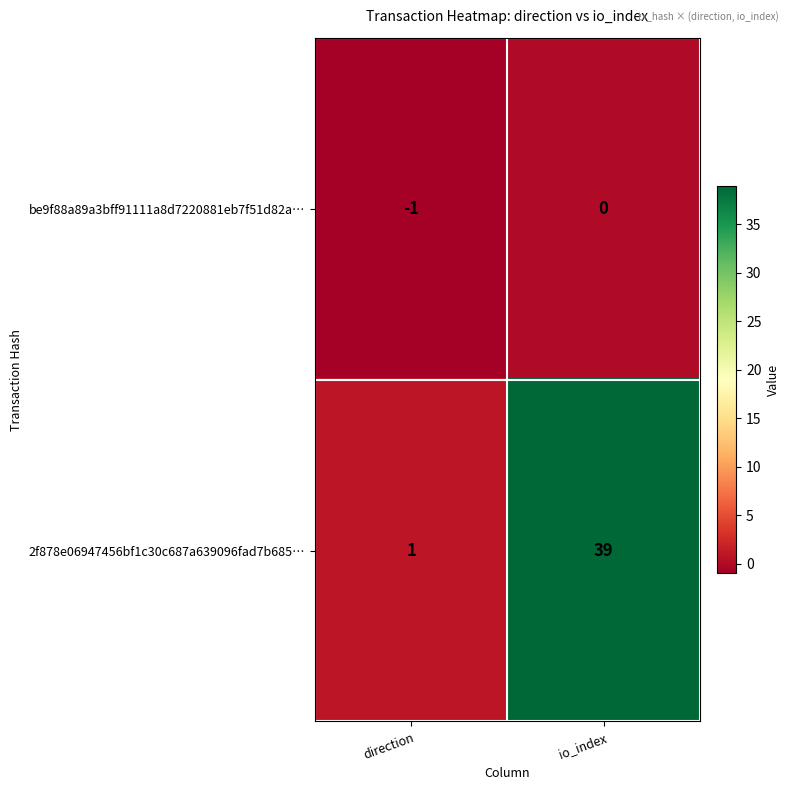

What is the total value across all series at io_index?

39